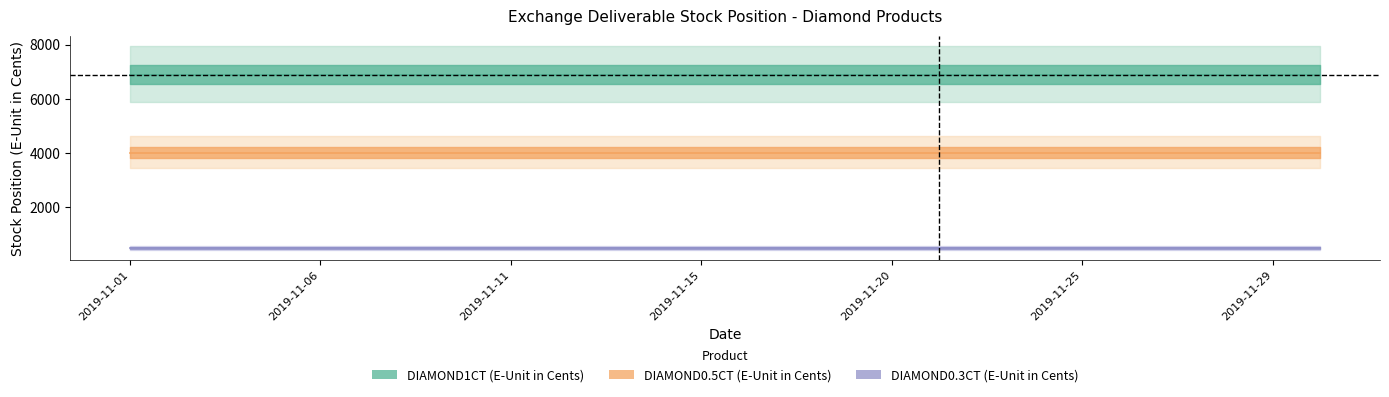

What is the minimum value shown in the chart?

497